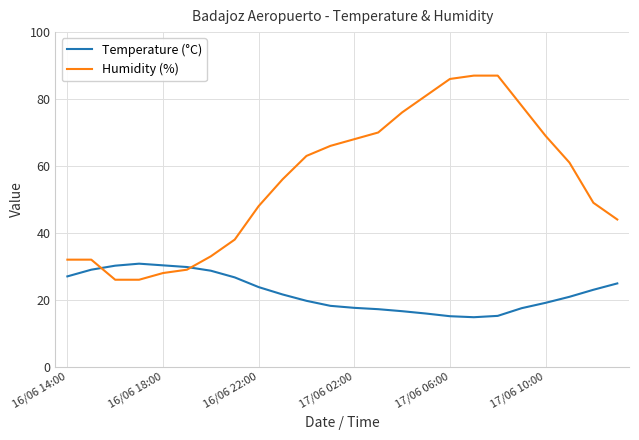

Rank the series by their average value, from lowest to highest.

Temperature (°C), Humidity (%)